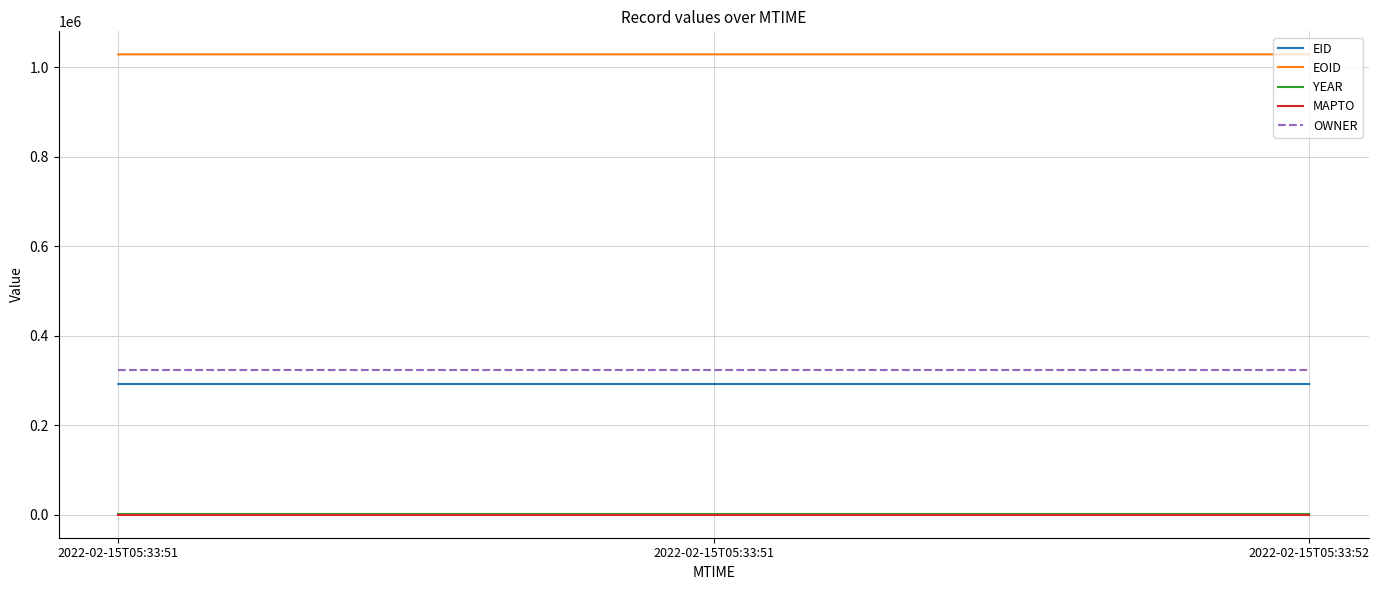

At which category does the chart reach its peak across all series?

2022-02-15T05:33:52